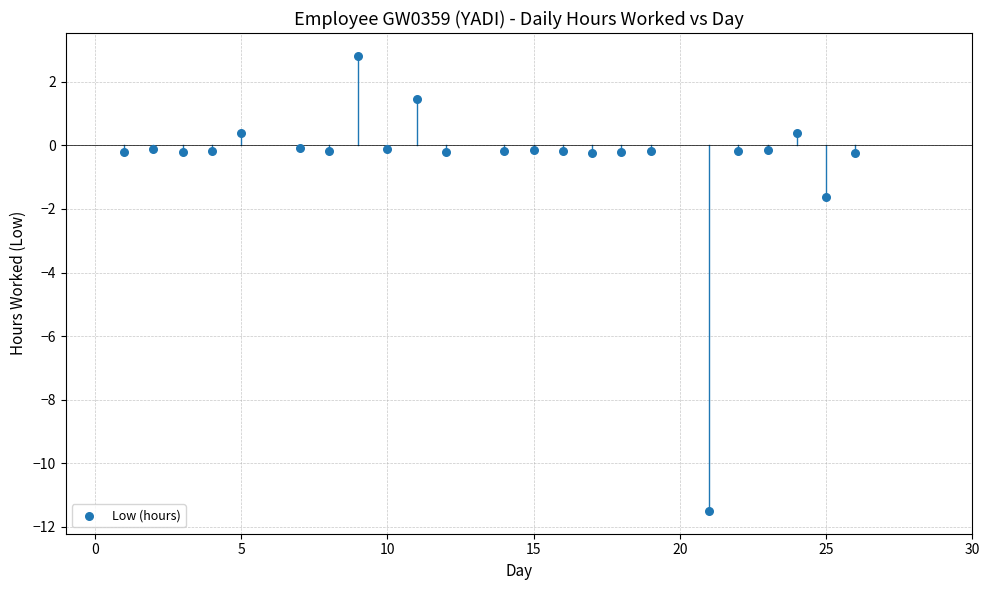

What is the range of Y values (max minus min)?

14.3